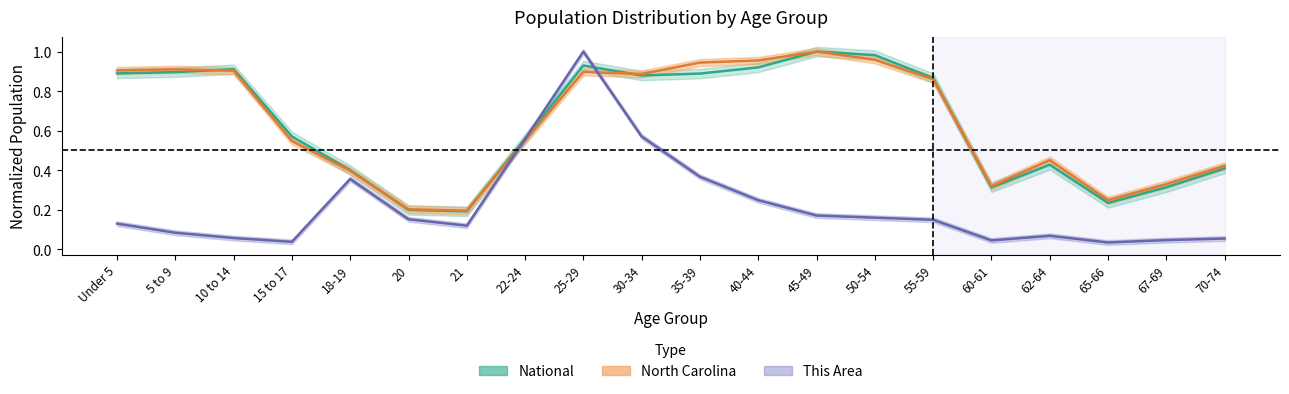

Reading right to left, what are all the values shown in this chart?

This Area: 70-74=0.1	67-69=0.0	65-66=0.0	62-64=0.1	60-61=0.0	55-59=0.1	50-54=0.2	45-49=0.2	40-44=0.2	35-39=0.4	30-34=0.6	25-29=1.0	22-24=0.6	21=0.1	20=0.2	18-19=0.4	15 to 17=0.0	10 to 14=0.1	5 to 9=0.1	Under 5=0.1
North Carolina: 70-74=0.4	67-69=0.3	65-66=0.2	62-64=0.5	60-61=0.3	55-59=0.9	50-54=1.0	45-49=1.0	40-44=1.0	35-39=0.9	30-34=0.9	25-29=0.9	22-24=0.6	21=0.2	20=0.2	18-19=0.4	15 to 17=0.5	10 to 14=0.9	5 to 9=0.9	Under 5=0.9
National: 70-74=0.4	67-69=0.3	65-66=0.2	62-64=0.4	60-61=0.3	55-59=0.9	50-54=1.0	45-49=1.0	40-44=0.9	35-39=0.9	30-34=0.9	25-29=0.9	22-24=0.6	21=0.2	20=0.2	18-19=0.4	15 to 17=0.6	10 to 14=0.9	5 to 9=0.9	Under 5=0.9